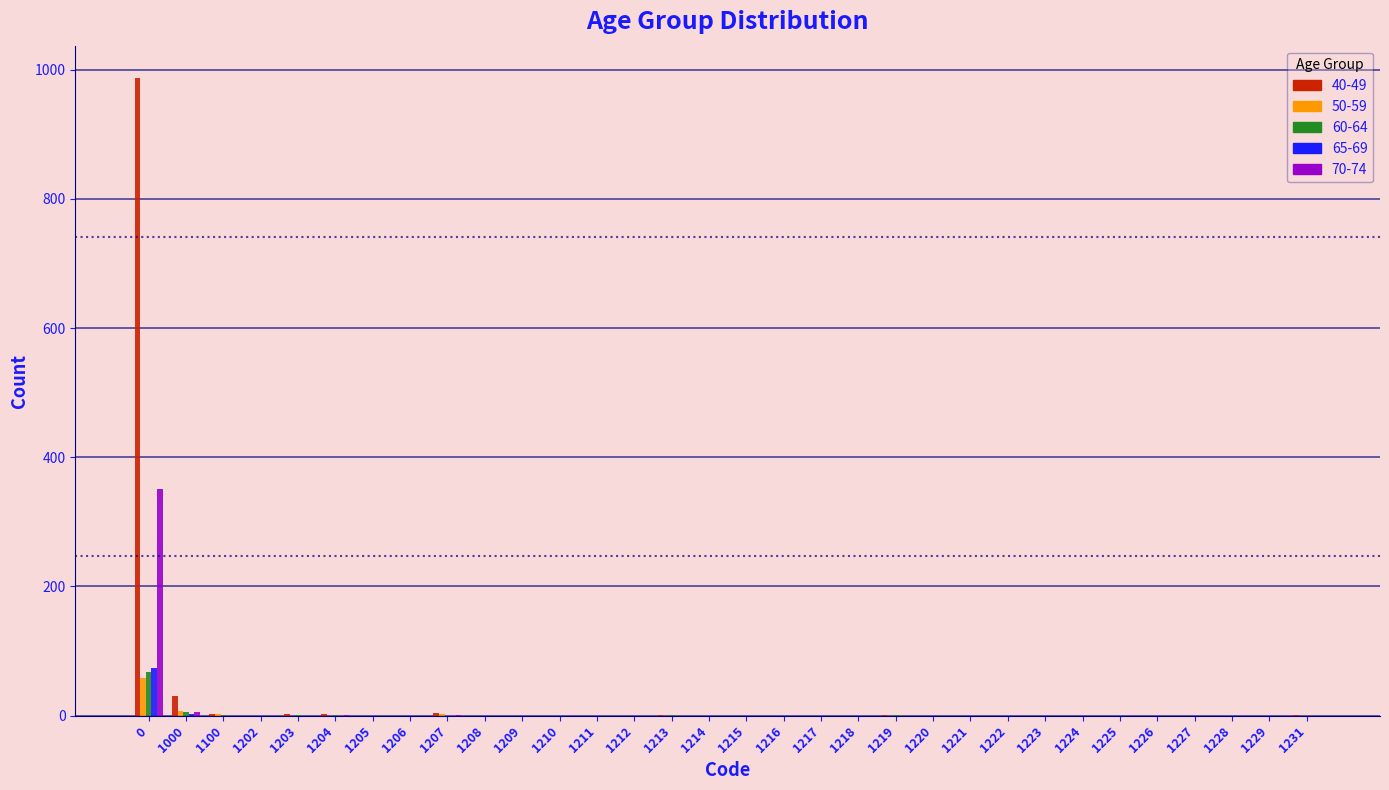

The 60-64 series shows 0 at 1229. True or false?

True